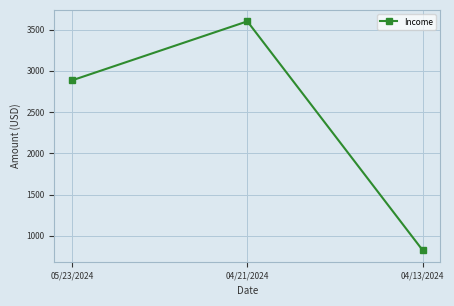

What is the label of the 2nd point from the right?

04/21/2024